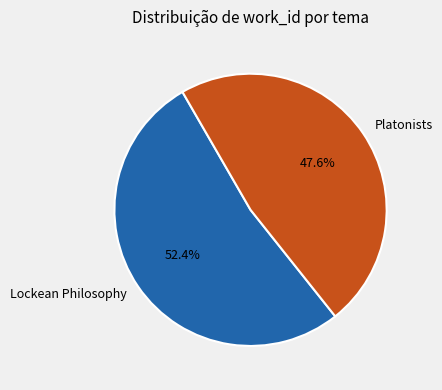

Rank the categories by value from highest to lowest.

Lockean Philosophy, Platonists